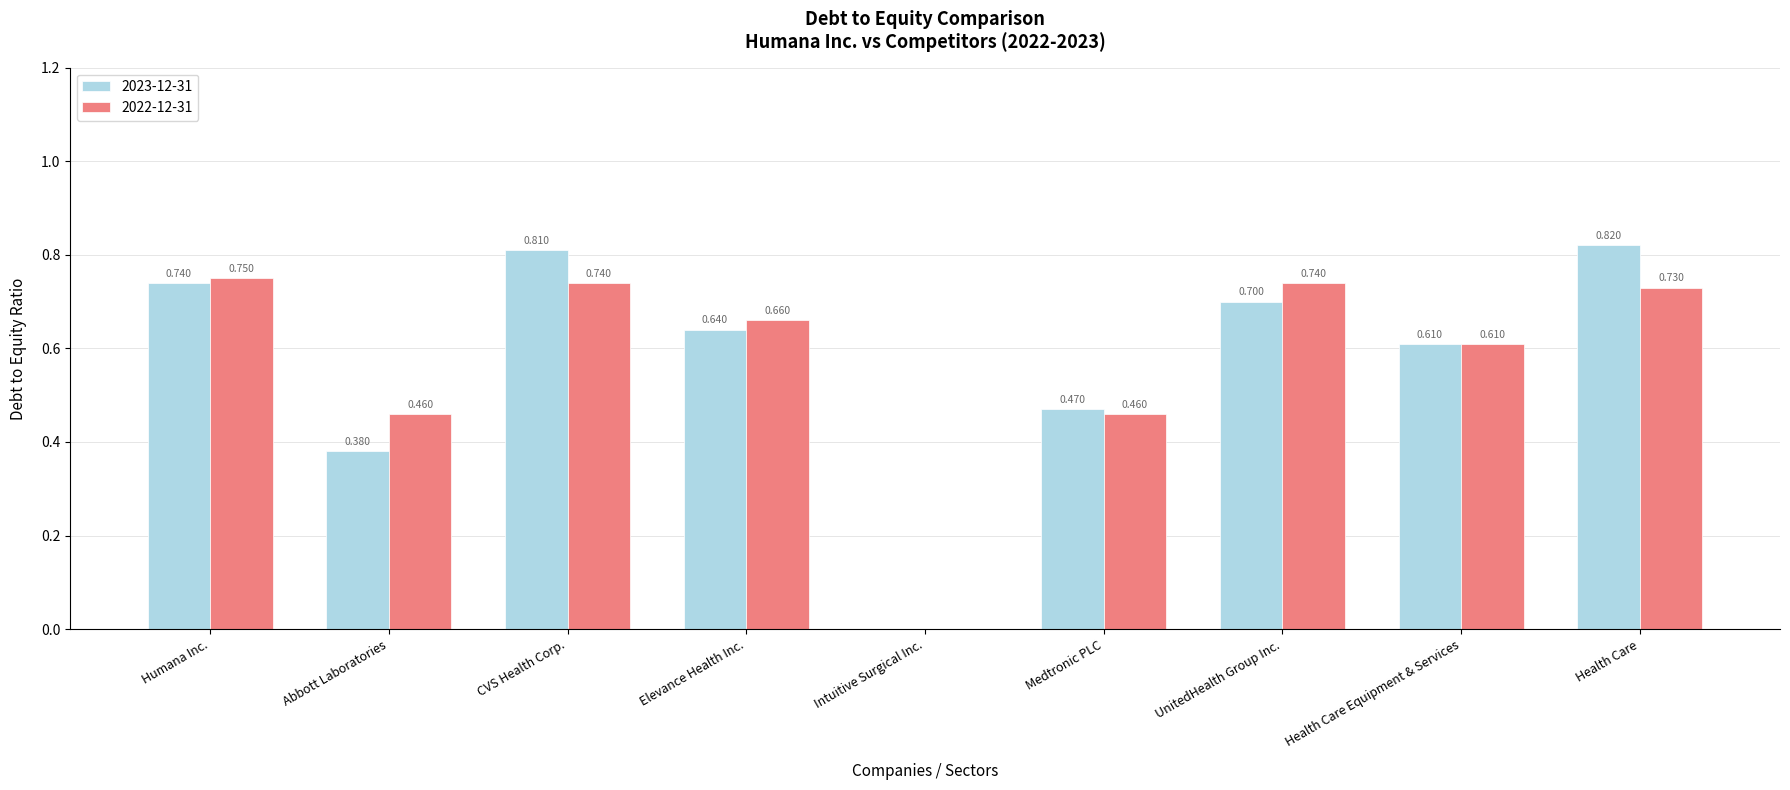

At which label is 2023-12-31 closest to 0?

Intuitive Surgical Inc.